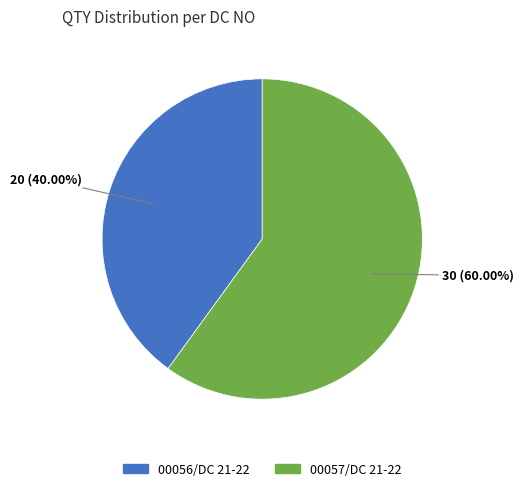

What percentage is NOT represented by 00056/DC 21-22?

60.0%